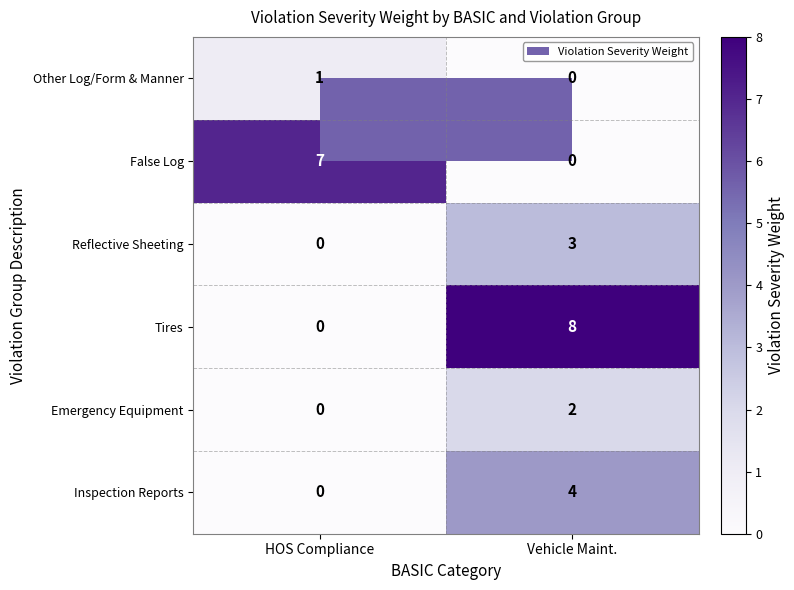

How many data points in Emergency Equipment are less than 2?

1